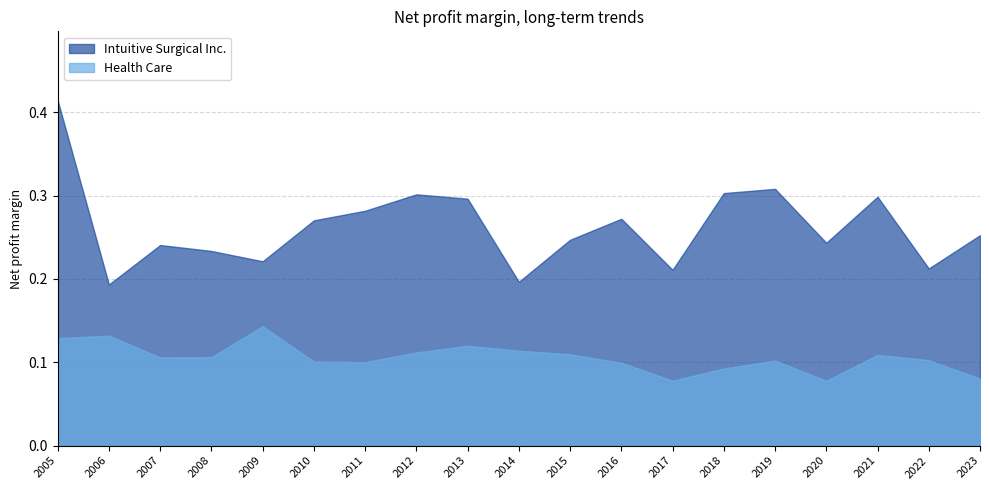

True or false: Intuitive Surgical Inc. and Health Care cross at least once.

False